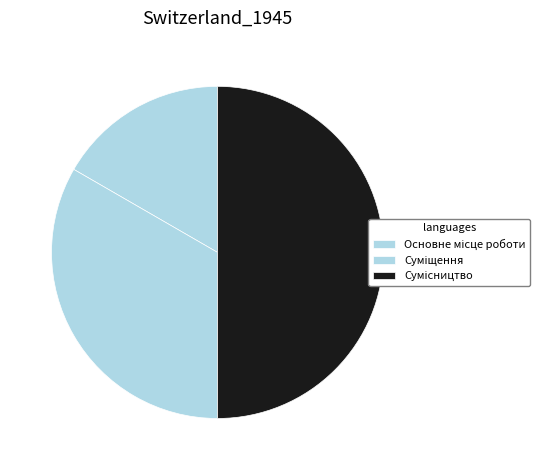

Count the number of slices in the pie.

3